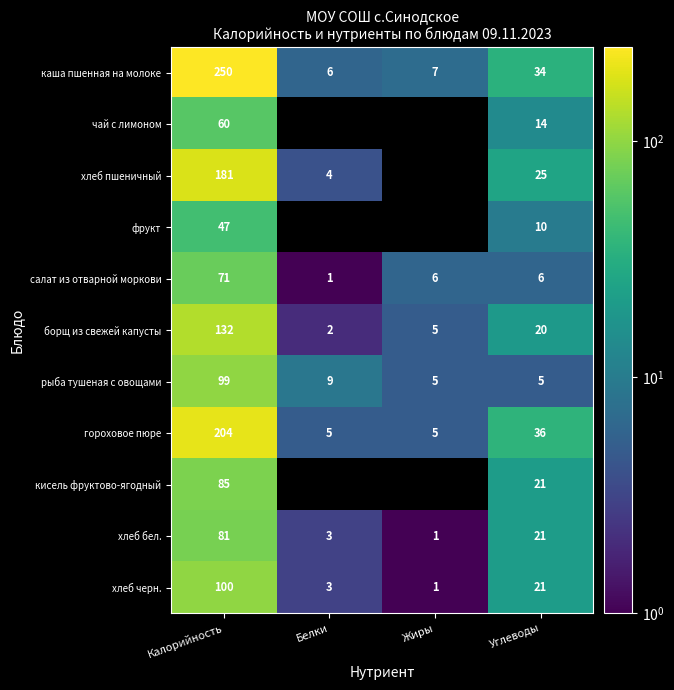

Is the value of каша пшенная на молоке at Жиры greater than the value of гороховое пюре at Калорийность?

No